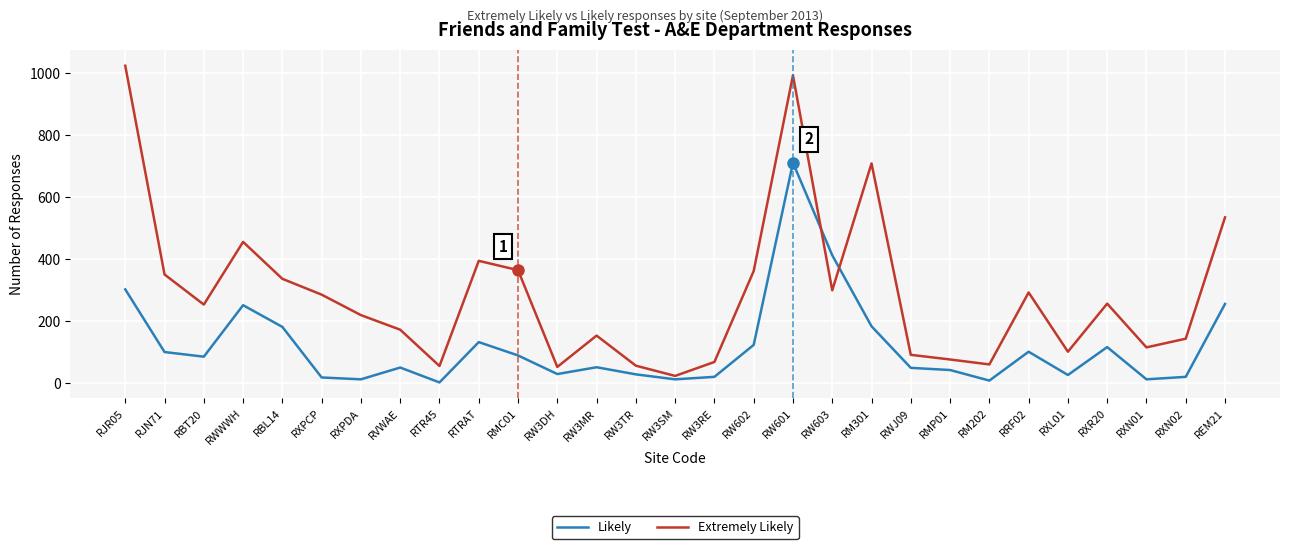

At which category is the sum across all series the highest?

RW601